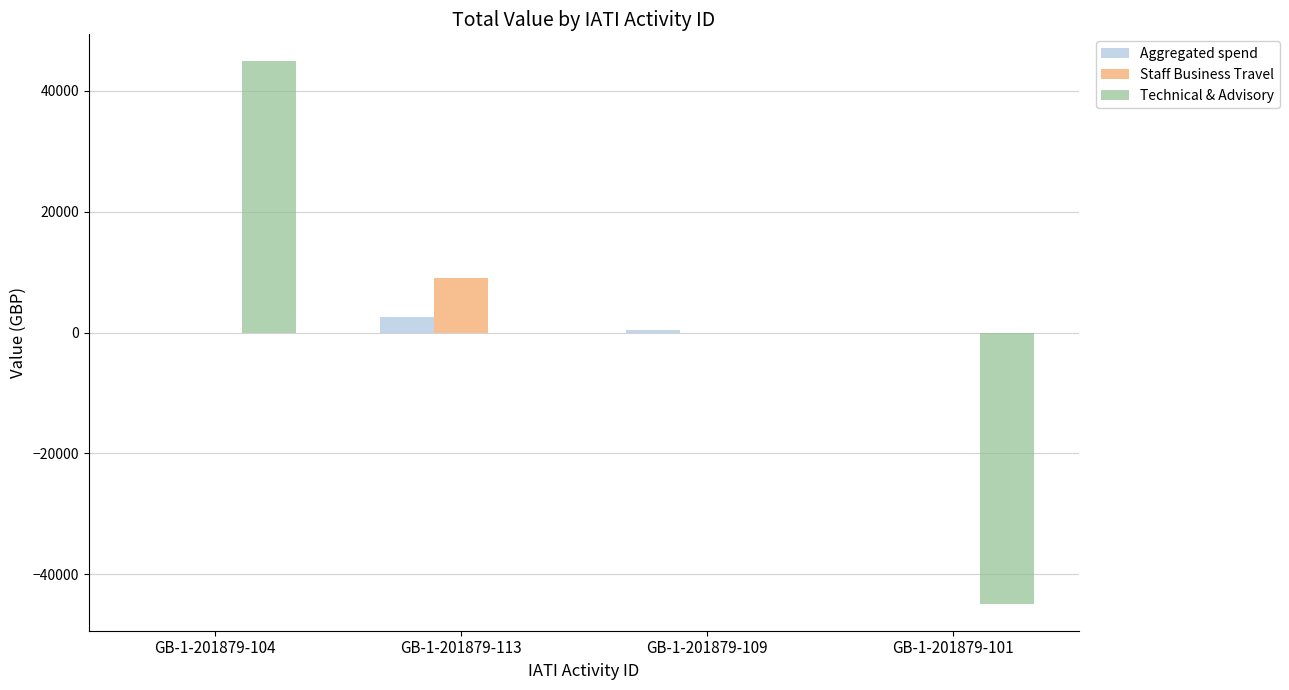

At which category is the sum across all series the highest?

GB-1-201879-104